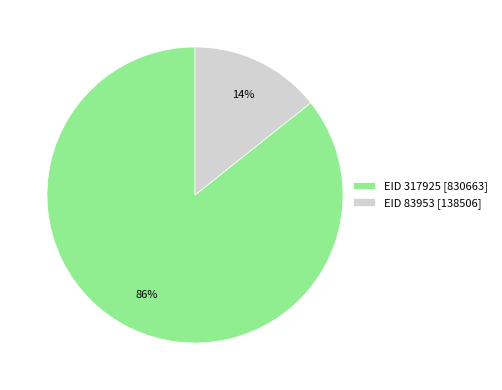

Does any single category account for the majority?

Yes